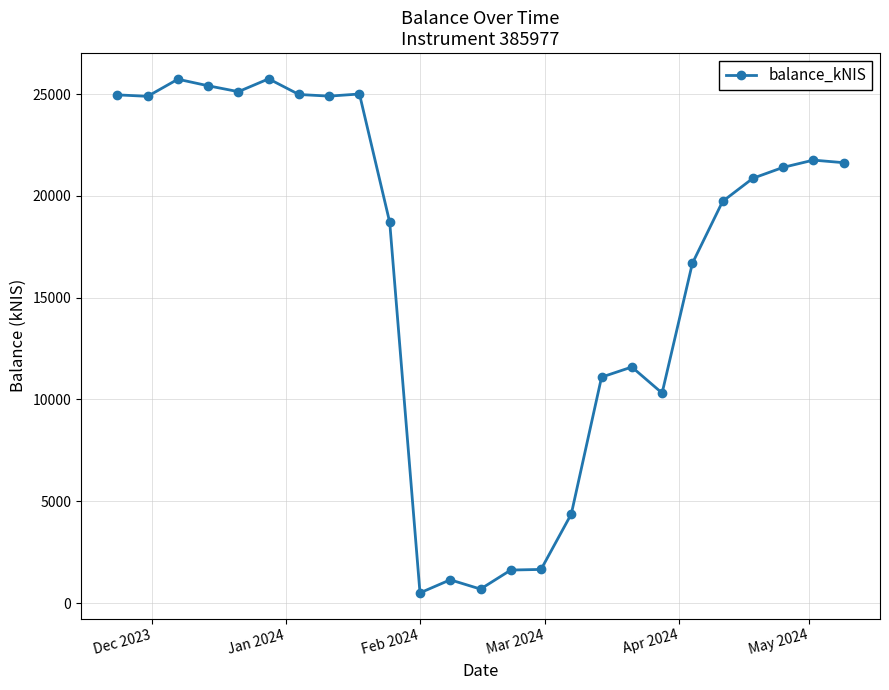

What is the value of the 23rd point from the left?

21400.5